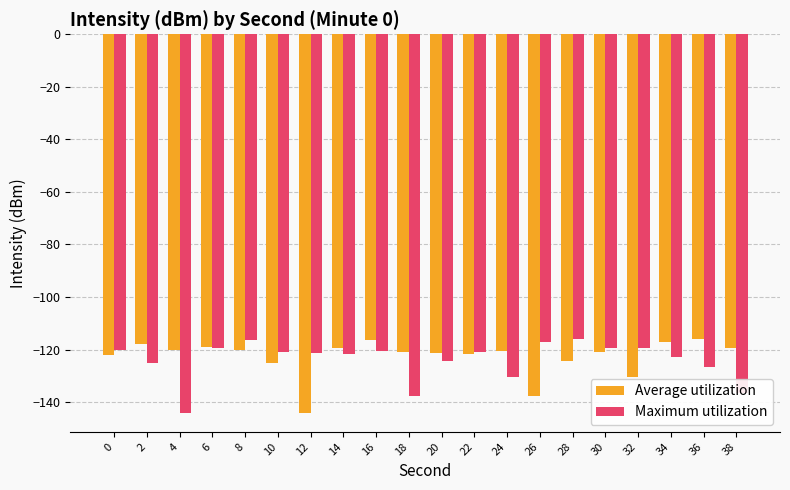

Rank the series at 18 from lowest to highest value.

Maximum utilization, Average utilization